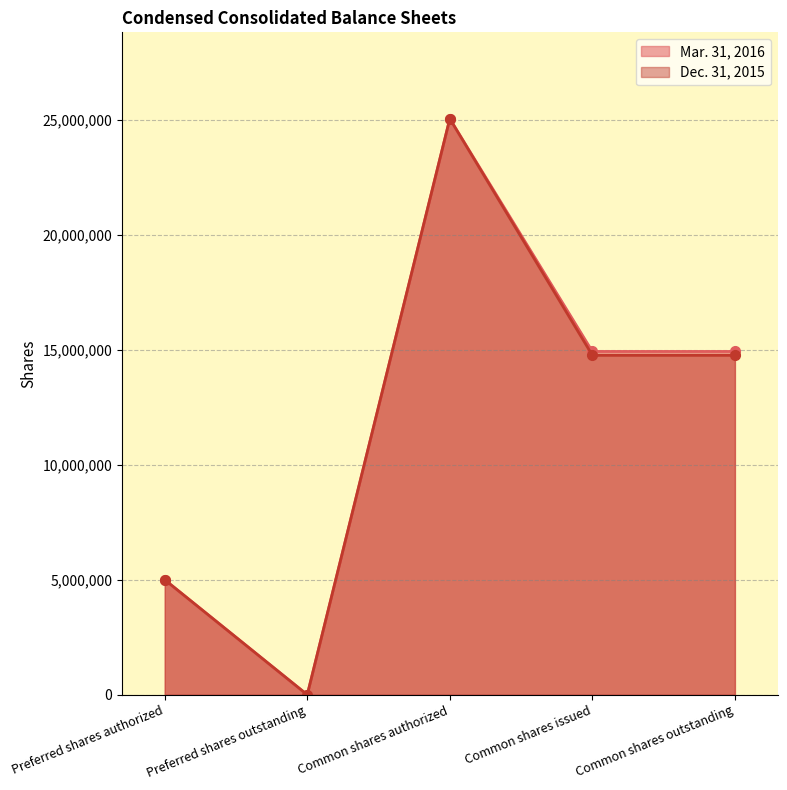

How many data points in Mar. 31, 2016 are above 14927351?

1